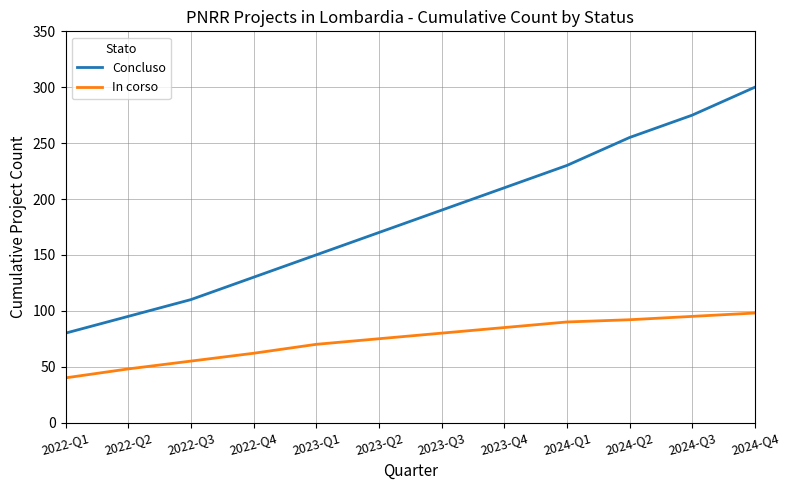

At which label is In corso closest to 69?

2023-Q1